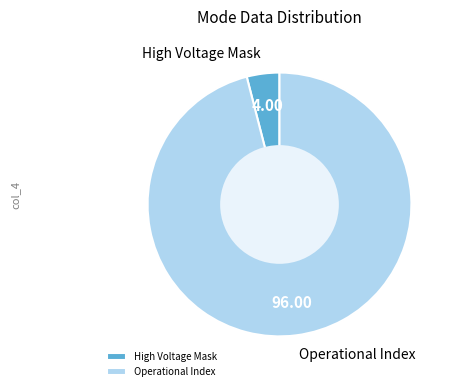

What is the majority slice?

Operational Index